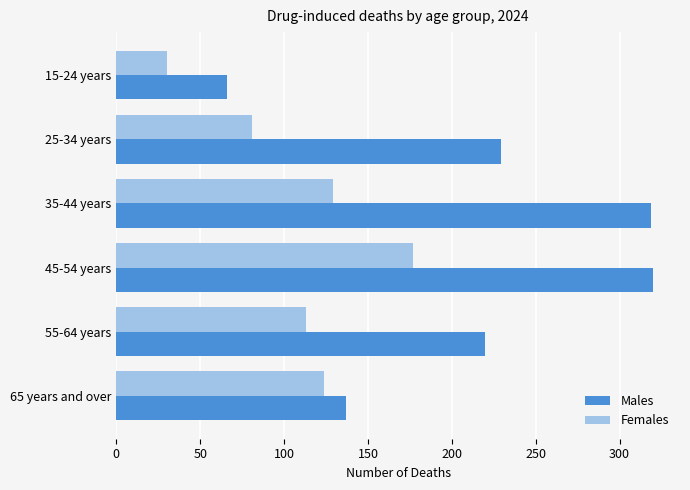

Is it true that Males equals 66 at 15-24 years?

True